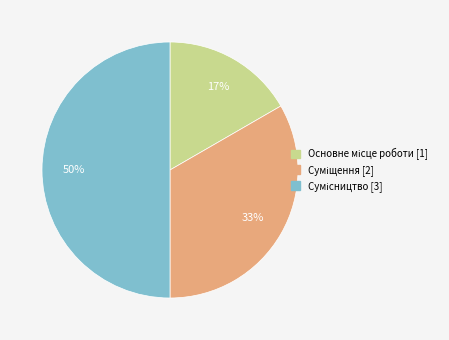

To the nearest percent, what is the difference between the largest and smallest slice percentages?

33%